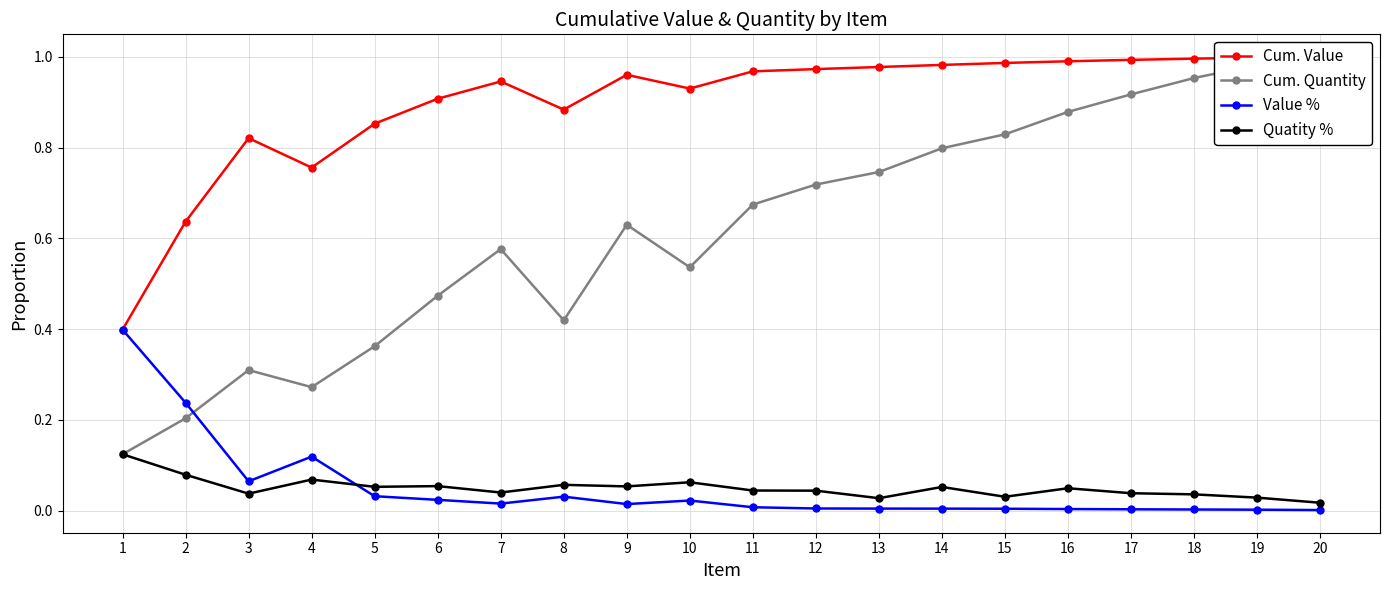

What is the value of the Cum. Quantity point at the 8th from the left?

0.4